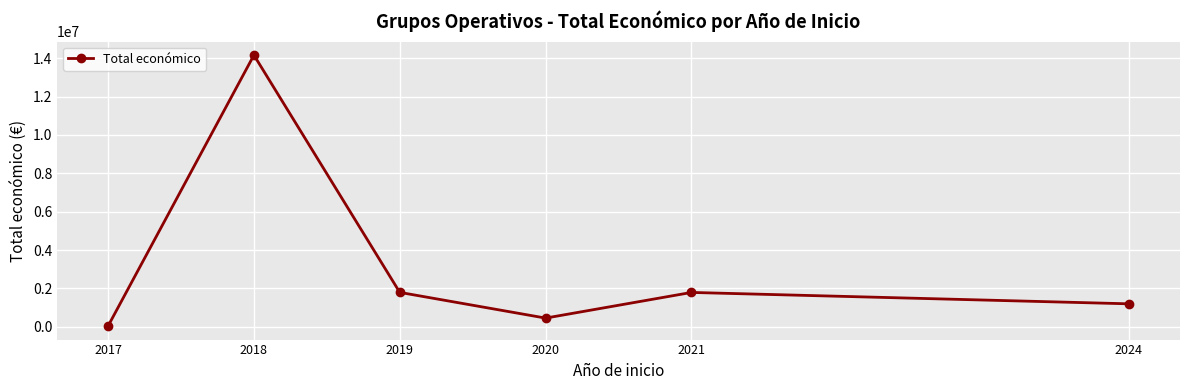

How many distinct data groups are displayed?

1